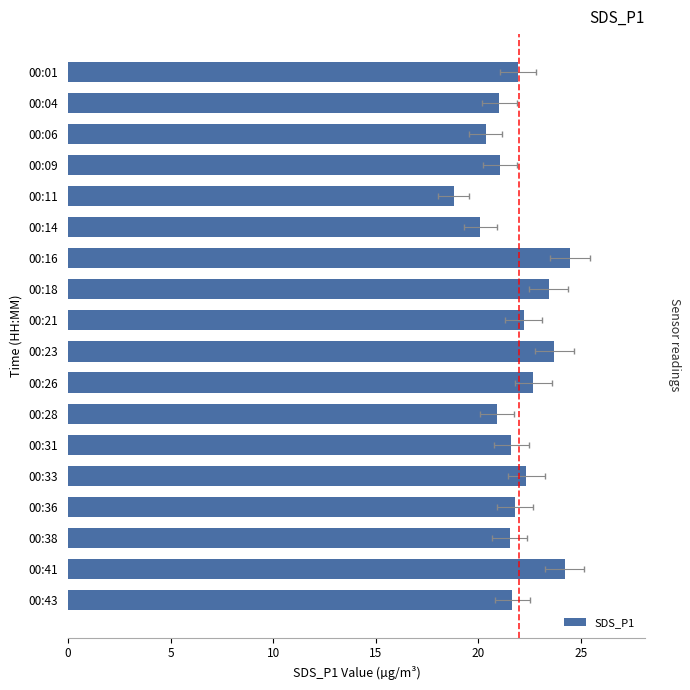

How many data points are less than 21?

4